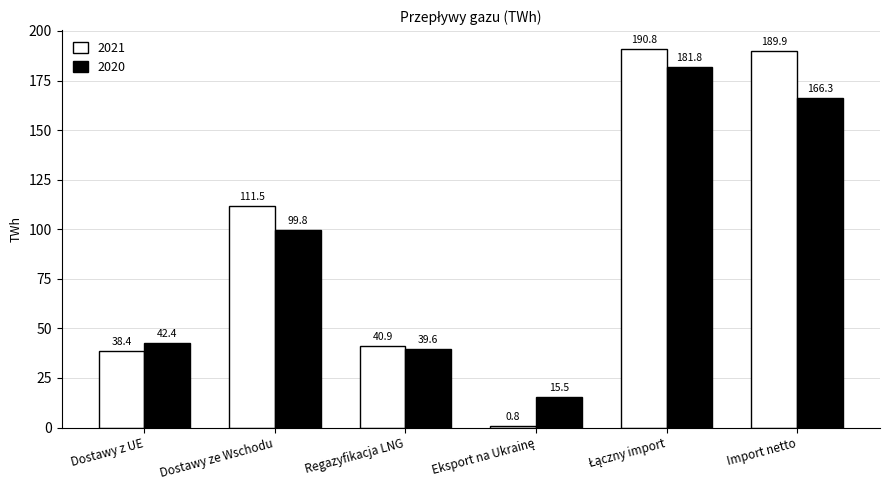

Which series has the largest range (max minus min)?

2021